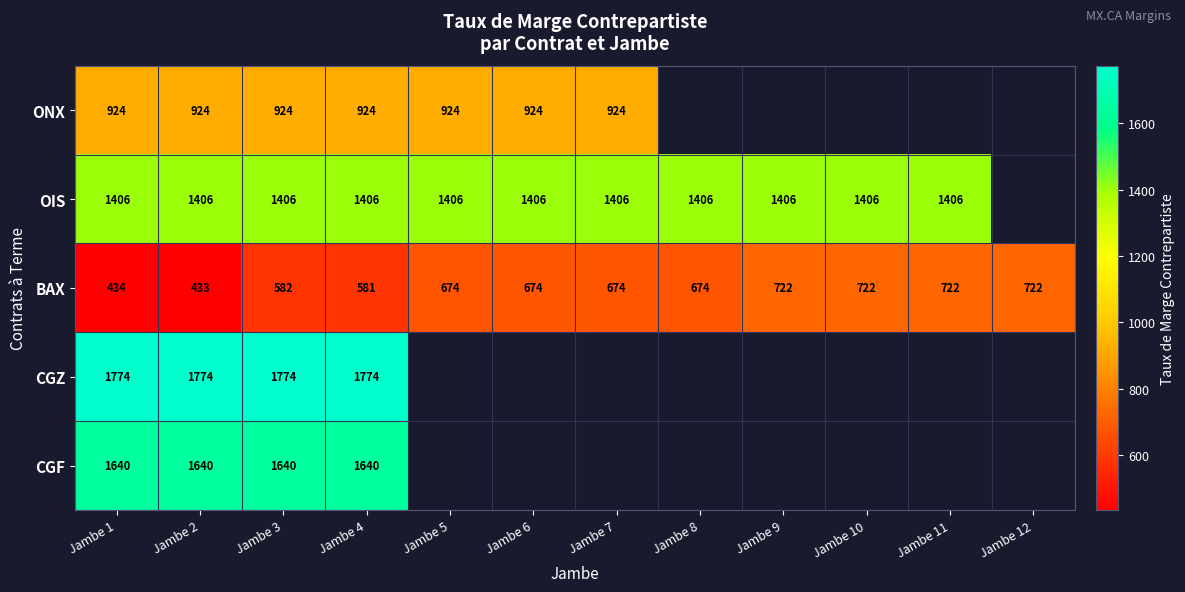

At which label does BAX reach its minimum?

Jambe 2